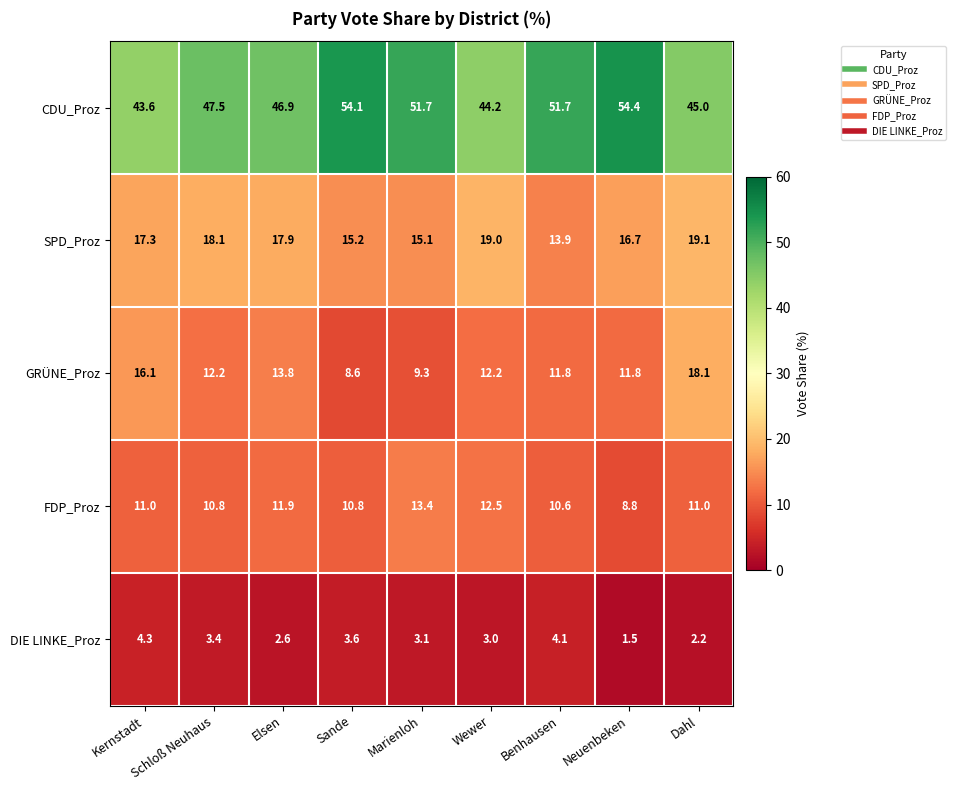

Which series has the largest total across all categories?

CDU_Proz